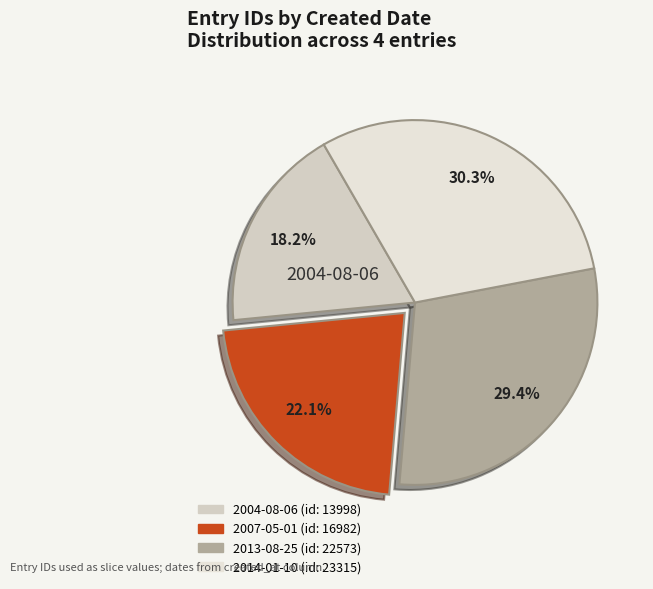

To the nearest percent, what is the combined percentage of 2013-08-25 and 2004-08-06?

48%